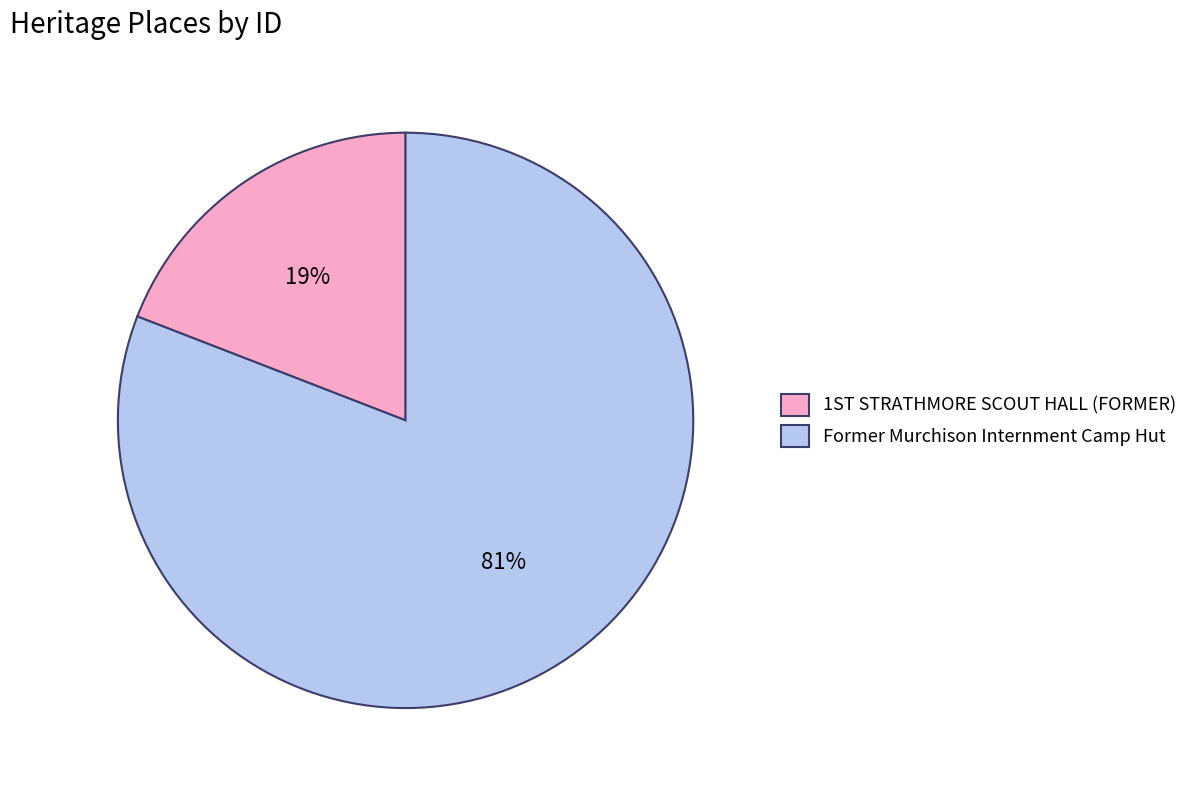

Which slice is the largest?

Former Murchison Internment Camp Hut